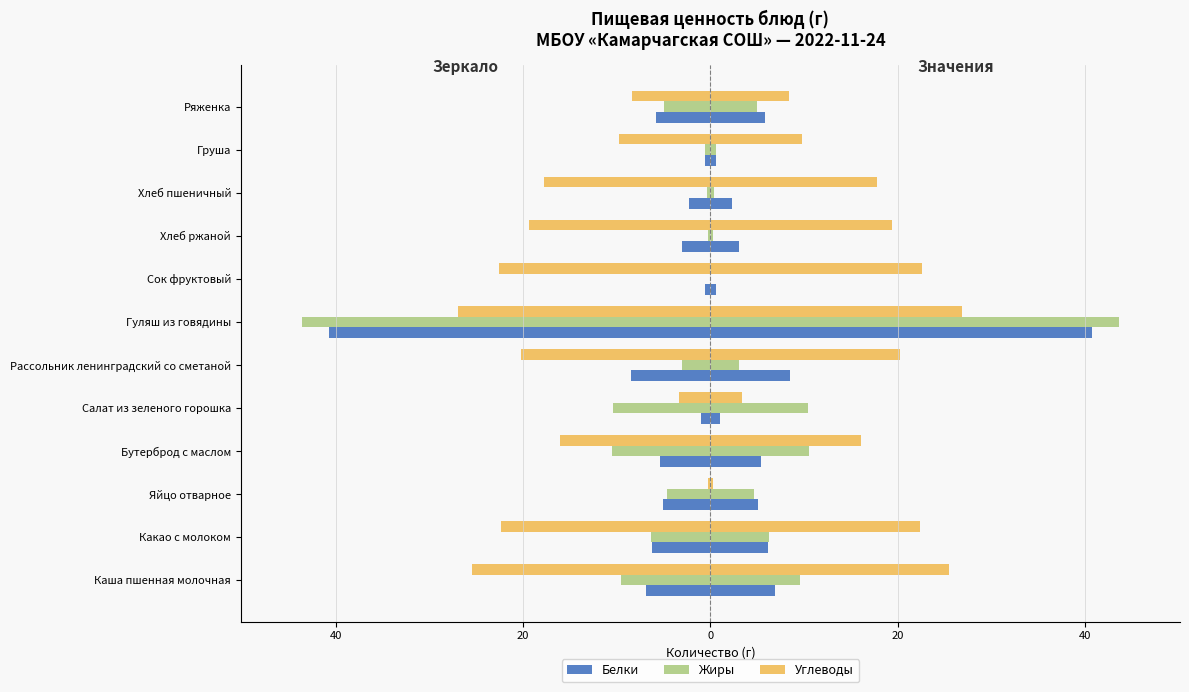

Which has a higher value, Яйцо отварное or Ряженка?

Яйцо отварное